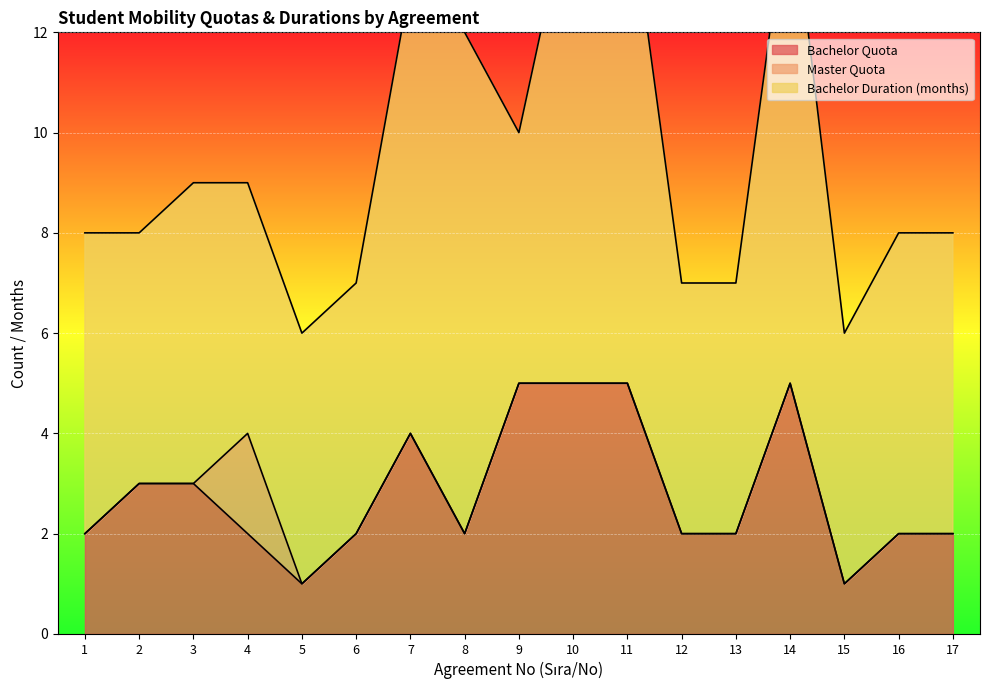

True or false: Bachelor Quota has a value of 1 at 6.

False